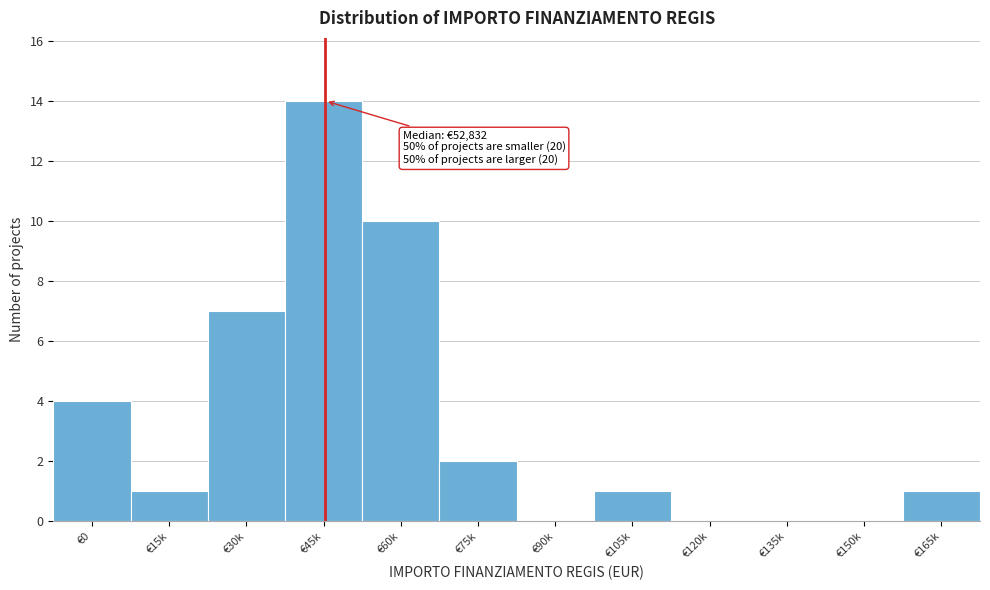

Reading right to left, what are all the values shown in this chart?

€165k=1	€150k=0	€135k=0	€120k=0	€105k=1	€90k=0	€75k=2	€60k=10	€45k=14	€30k=7	€15k=1	€0=4